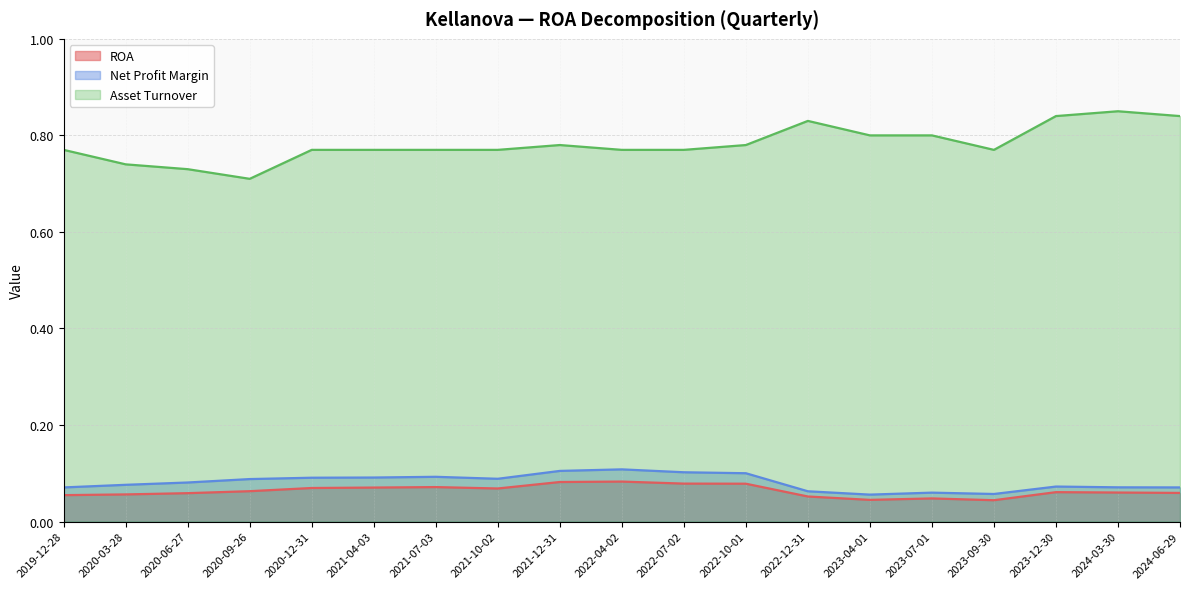

What is the spread (max minus min) of values at 2023-04-01?

0.8